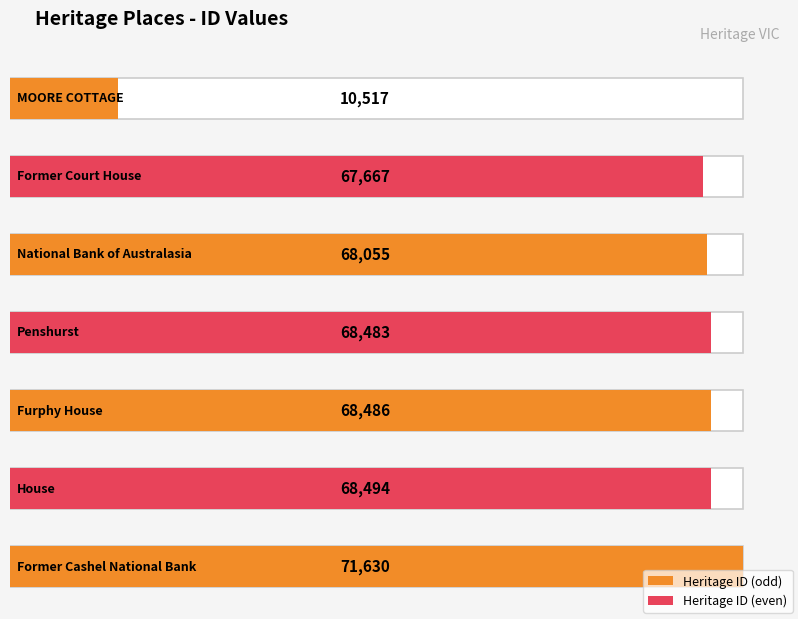

True or false: the data shows 68483 at Penshurst.

True